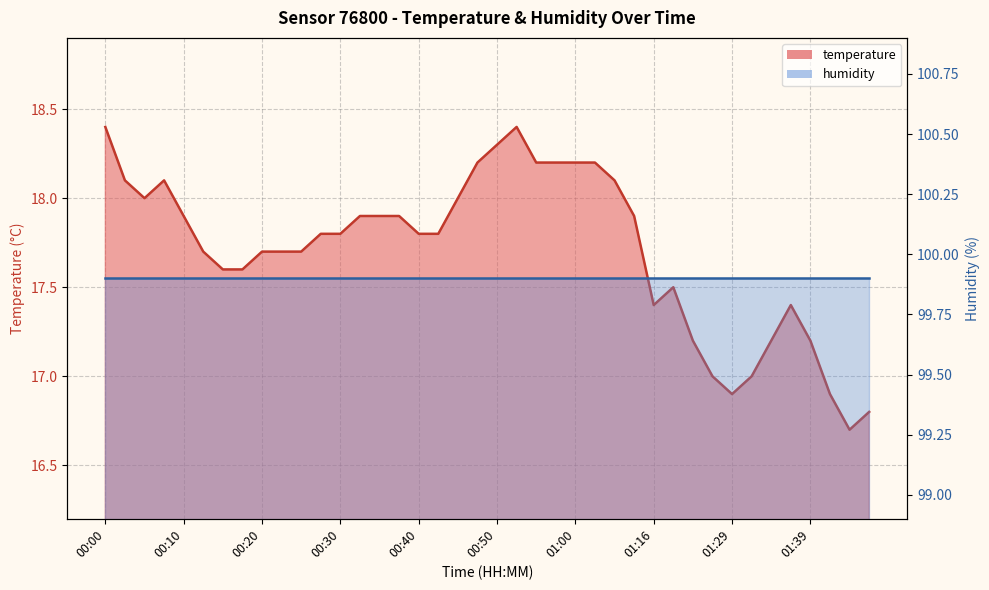

What is the difference between the second highest and minimum values?

1.7